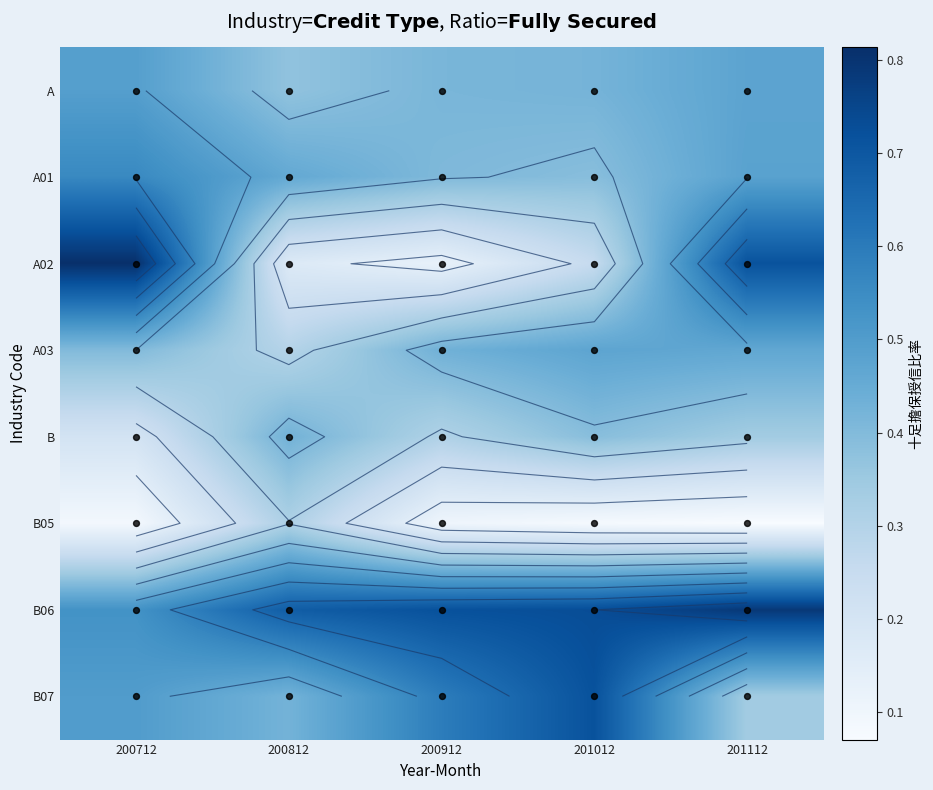

What is the smallest value displayed?

0.1